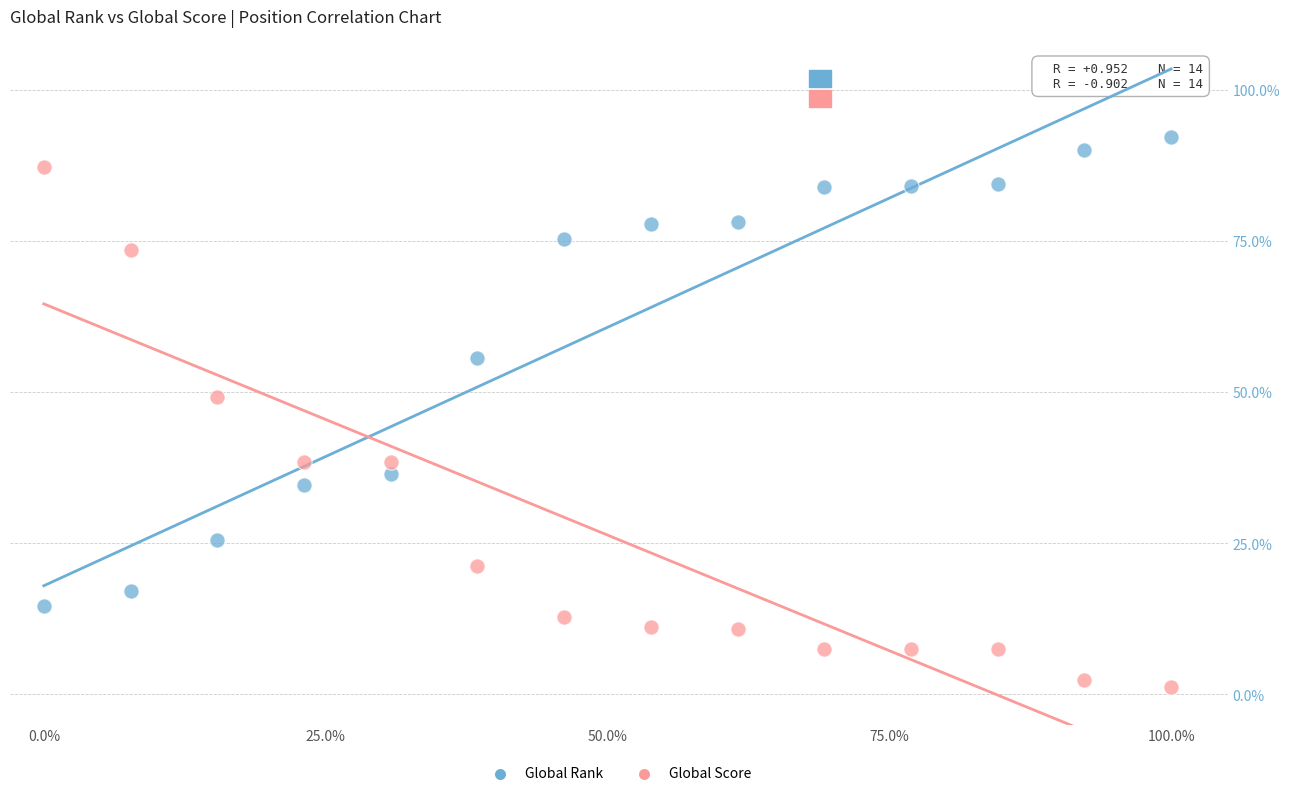

Which series has the widest spread of Y values?

Global Score